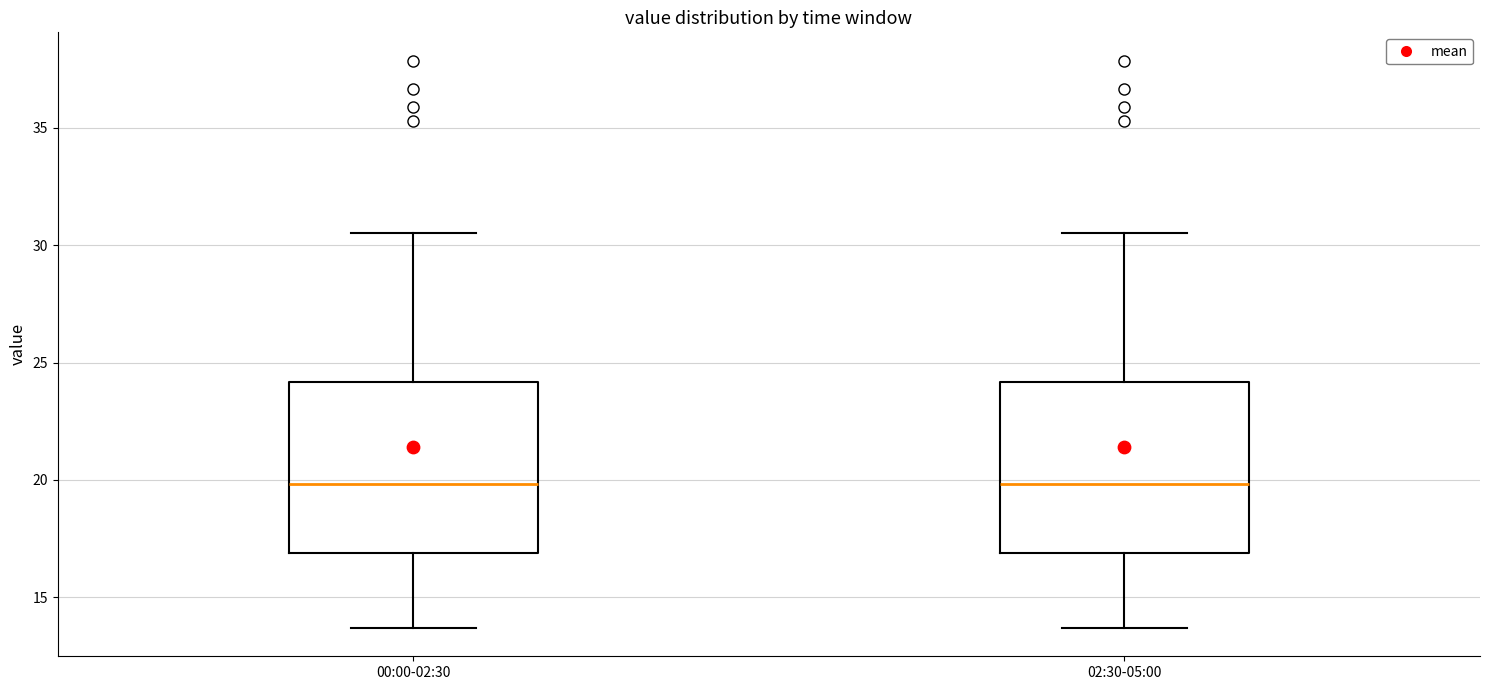

Reading left to right, transcribe this box plot: for each box, give where its median line is, the range the box spans, and where its two whiskers end, as read against the y-axis. The values are not printed on the chart, so give them approximately, as read against the axis.

00:00-02:30: median 20.0, box 17.0 to 24.0, whiskers 13.5 to 30.5
02:30-05:00: median 20.0, box 17.0 to 24.0, whiskers 13.5 to 30.5